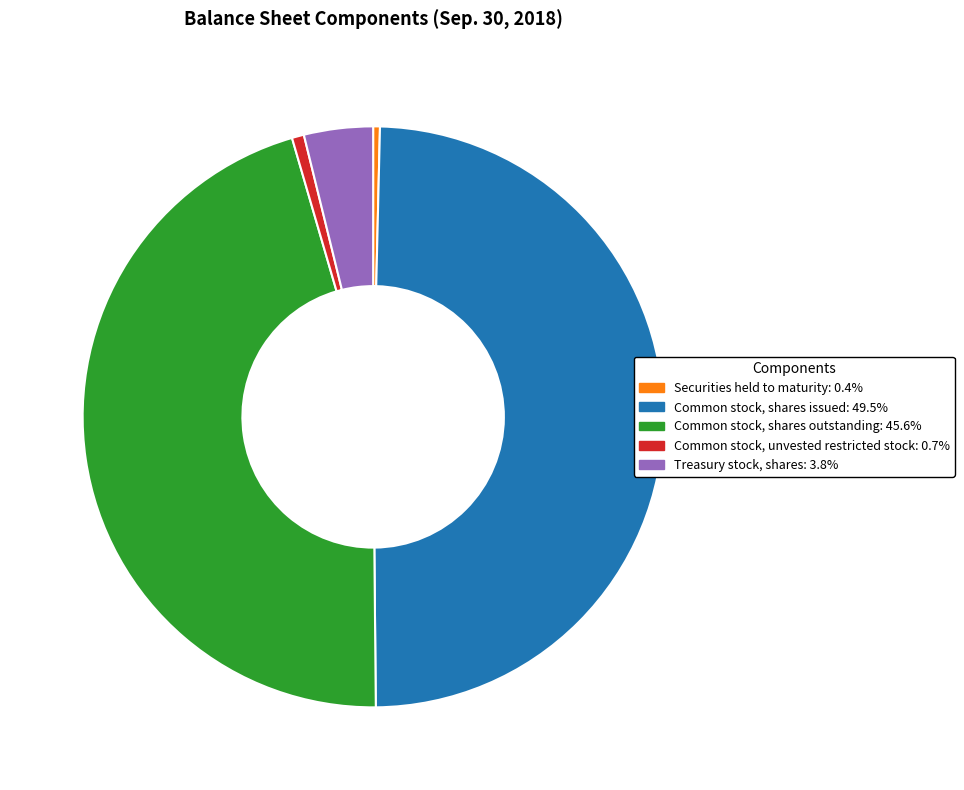

Does any single category account for the majority?

No